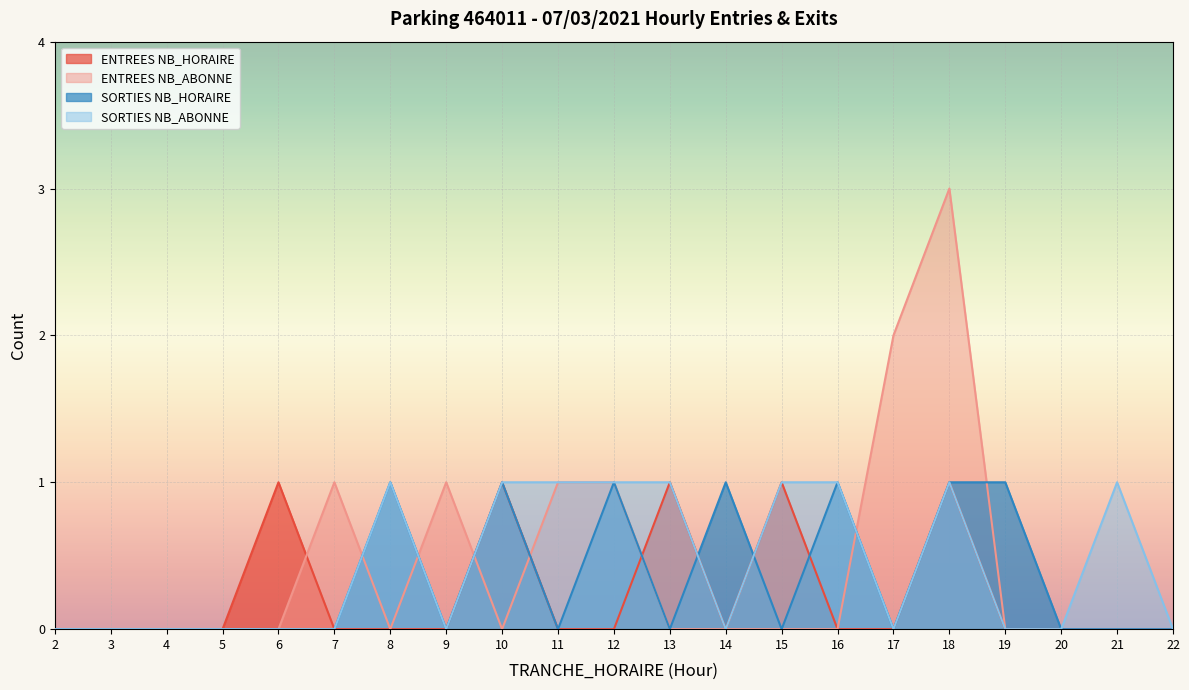

The value of SORTIES NB_ABONNE at 21 is 1. True or false?

False